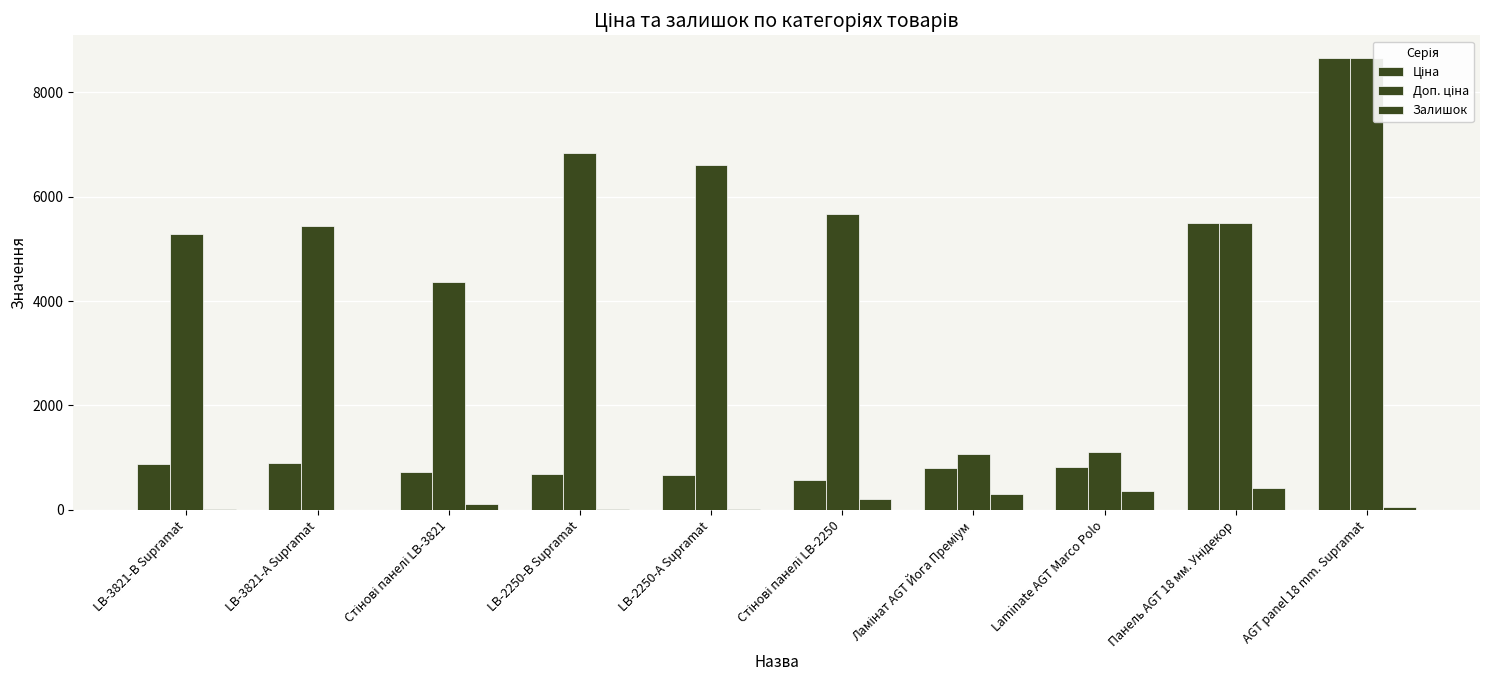

Reading right to left, transcribe all the data shown in this chart.

Ціна: 8656.2	5497.3	822.0	793.0	566.2	659.8	683.2	728.8	905.5	882.1
Доп. ціна: 8656.2	5497.3	1114.0	1074.7	5662.1	6597.9	6831.9	4372.9	5432.8	5292.4
Залишок: 60.0	426.0	362.0	310.0	216.0	21.0	10.0	113.0	2.0	12.0